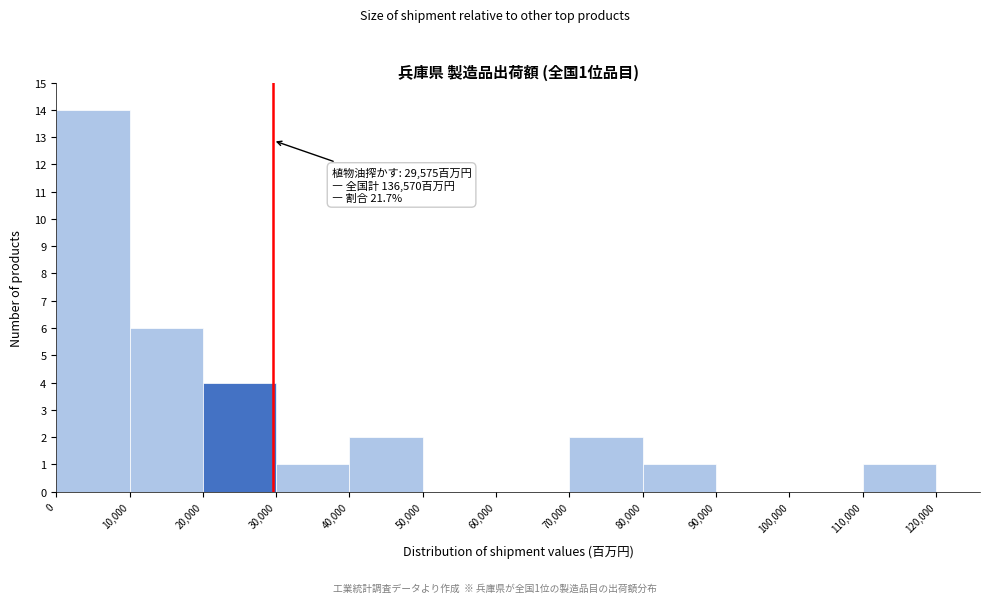

Over which range of the x-axis is the bar tallest?

0 to 10,000